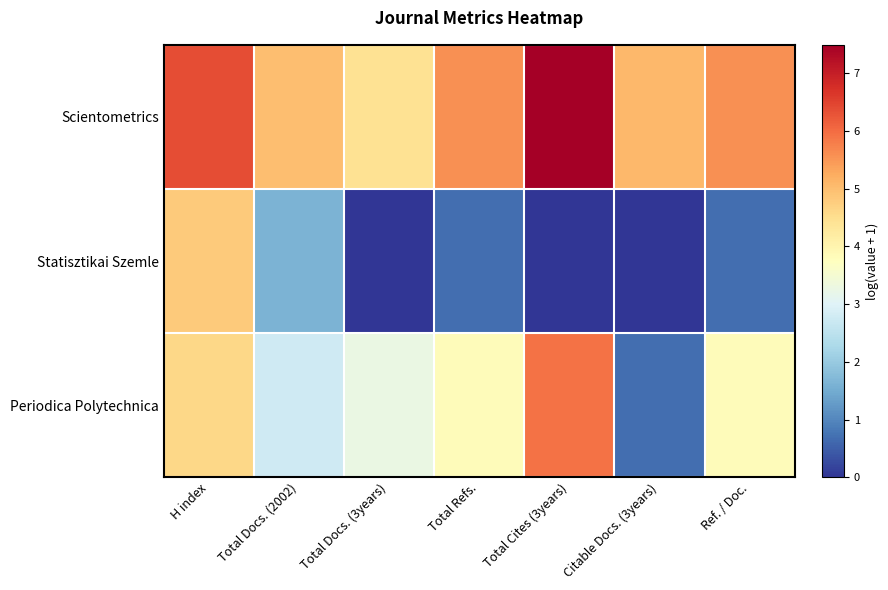

List the series in order of their overall mean, highest first.

Scientometrics, Periodica Polytechnica, Statisztikai Szemle